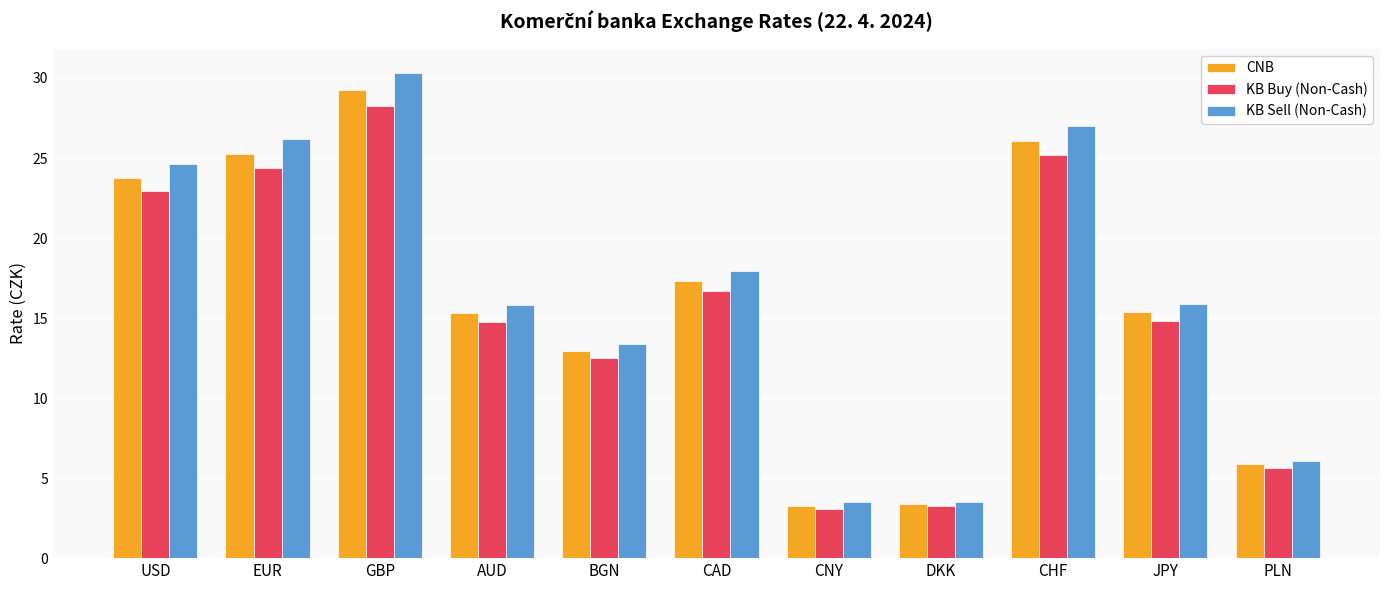

What is the value of the CNB bar at the 5th from the left?

12.9